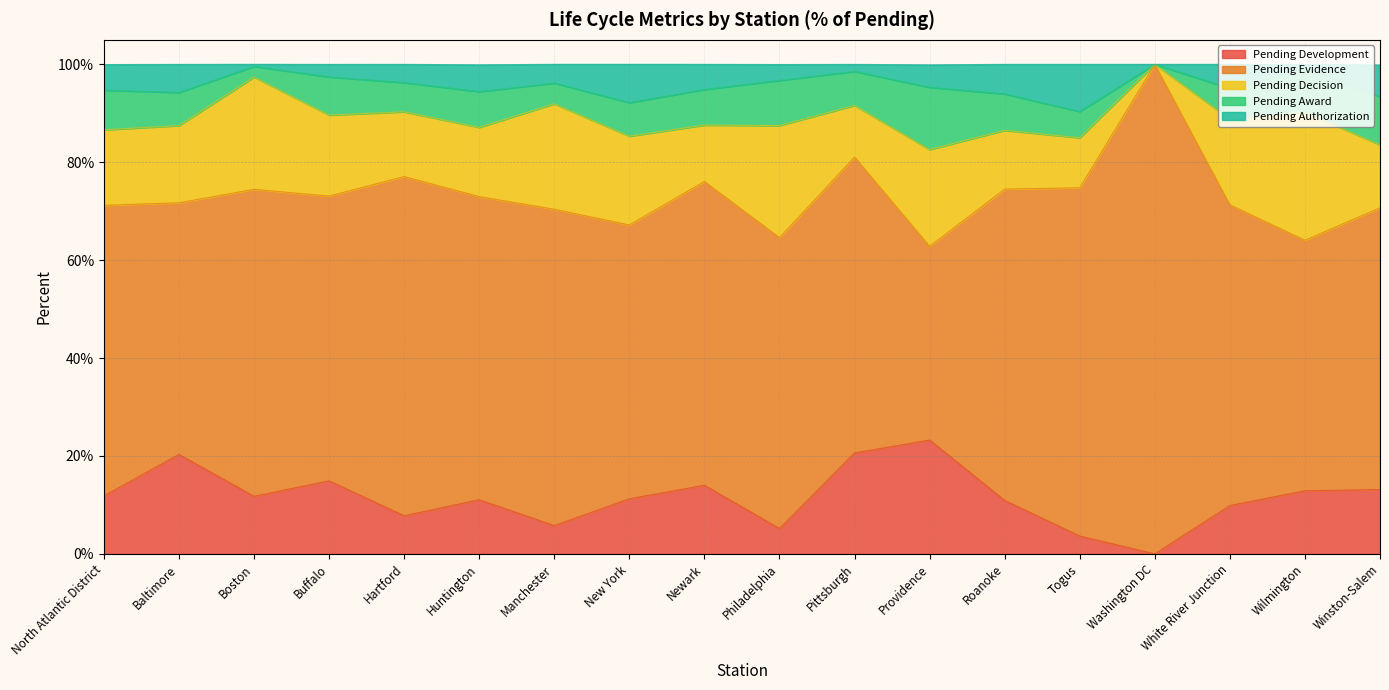

How many intersections are there between Pending Award and Pending Authorization?

3